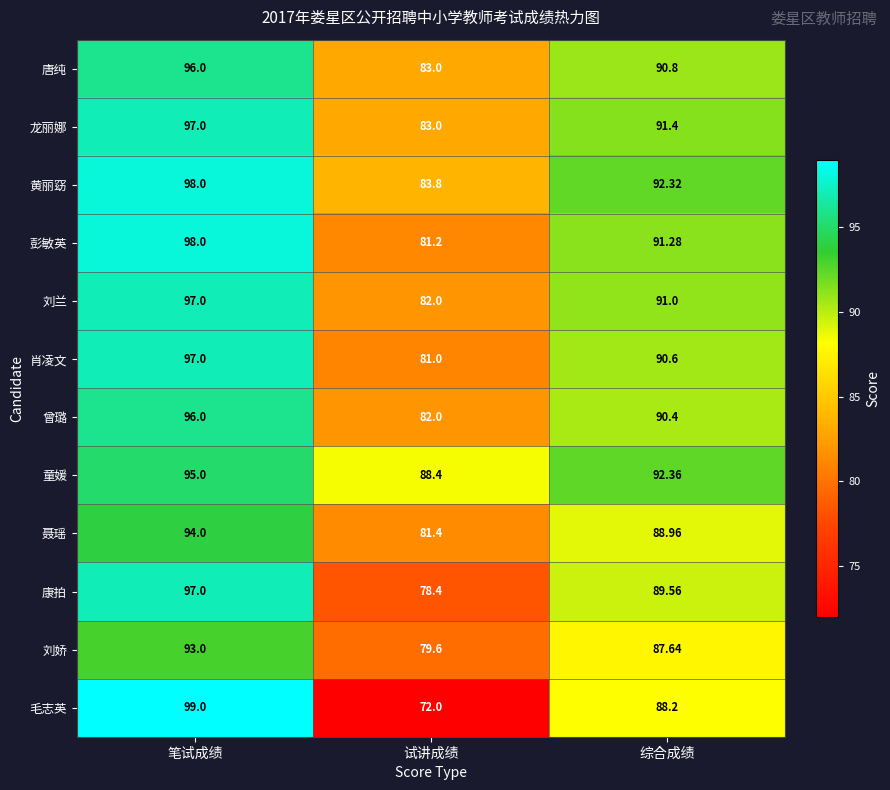

Which category has the lowest value in the 聂瑶 series?

试讲成绩